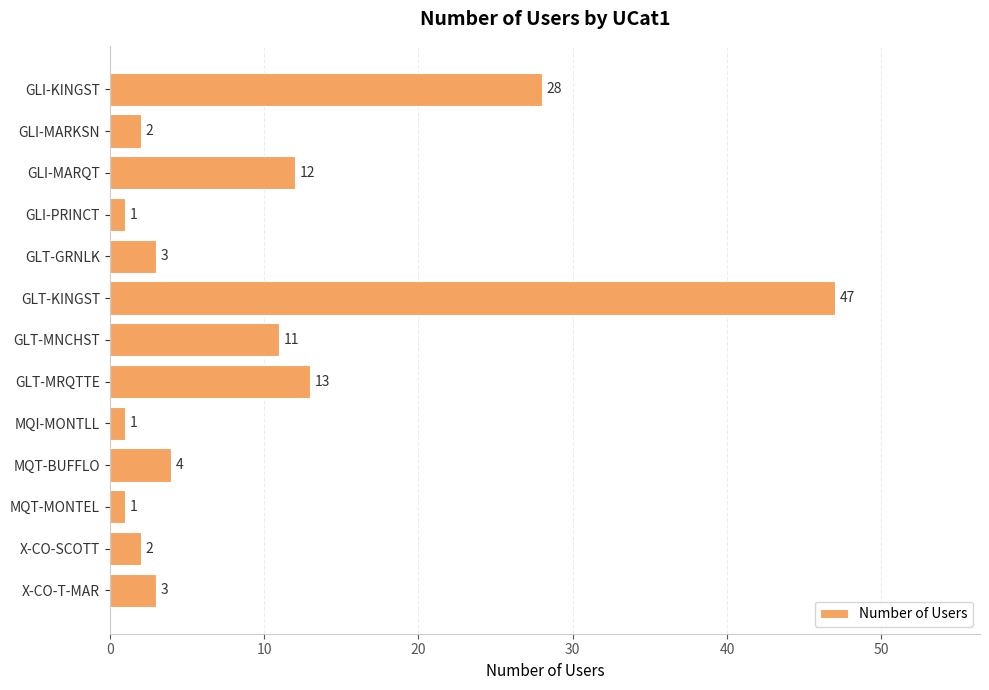

What is the change in value from GLI-MARKSN to GLI-MARQT?

+10